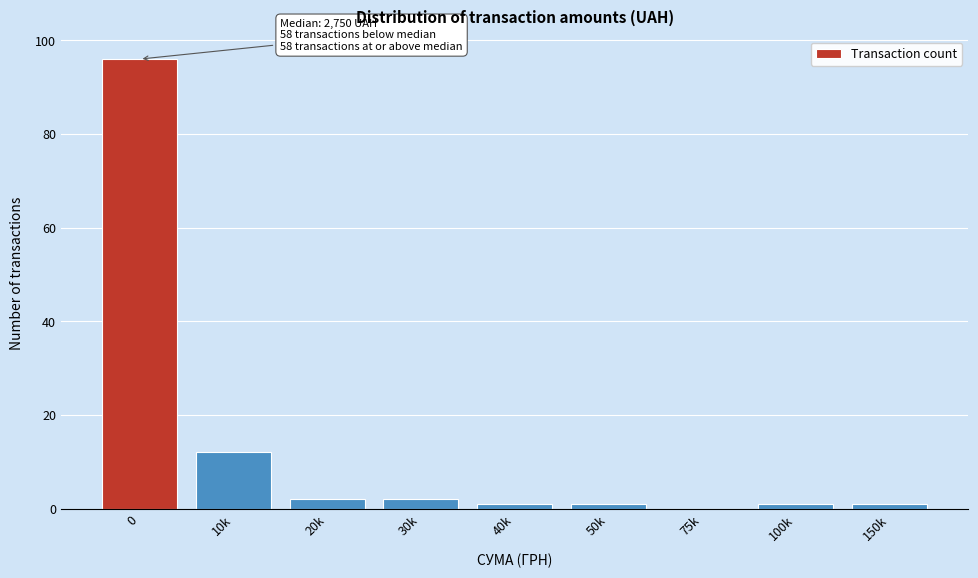

Reading right to left, extract all data points from this chart.

150k=1	100k=1	75k=0	50k=1	40k=1	30k=2	20k=2	10k=12	0=96